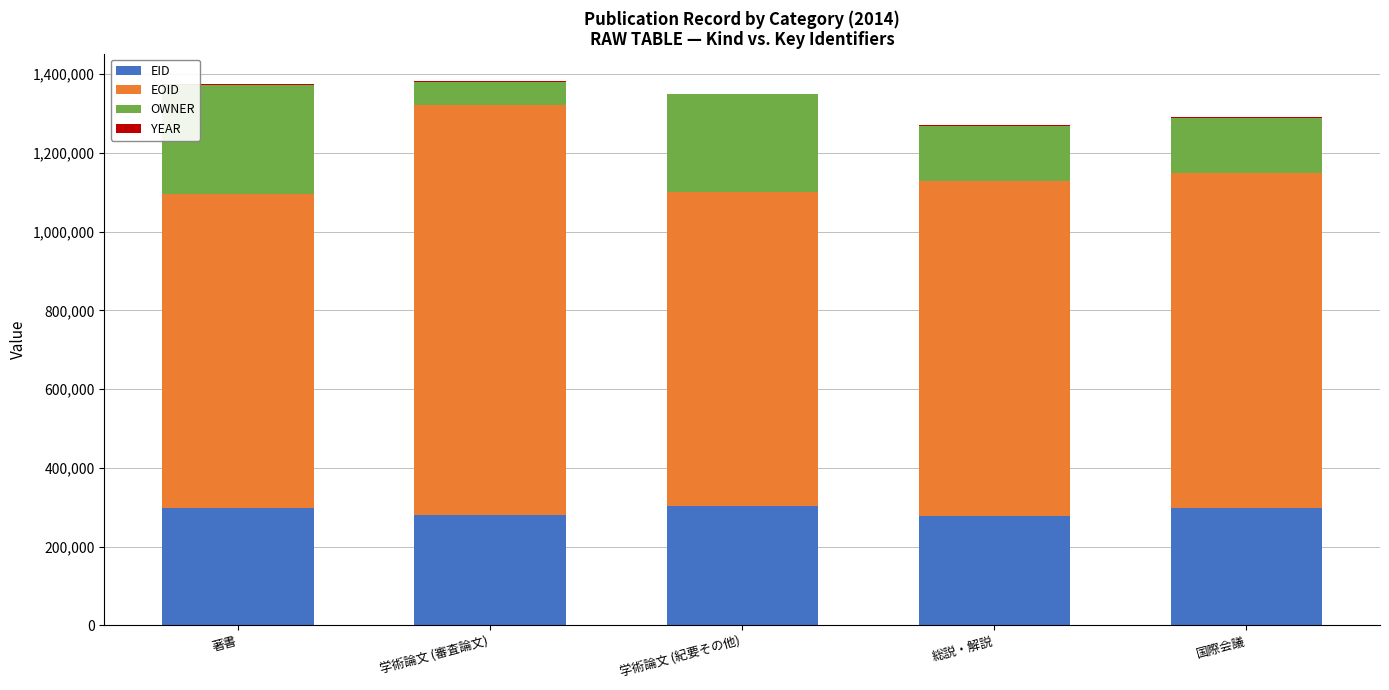

What is the maximum value for EID?

304008